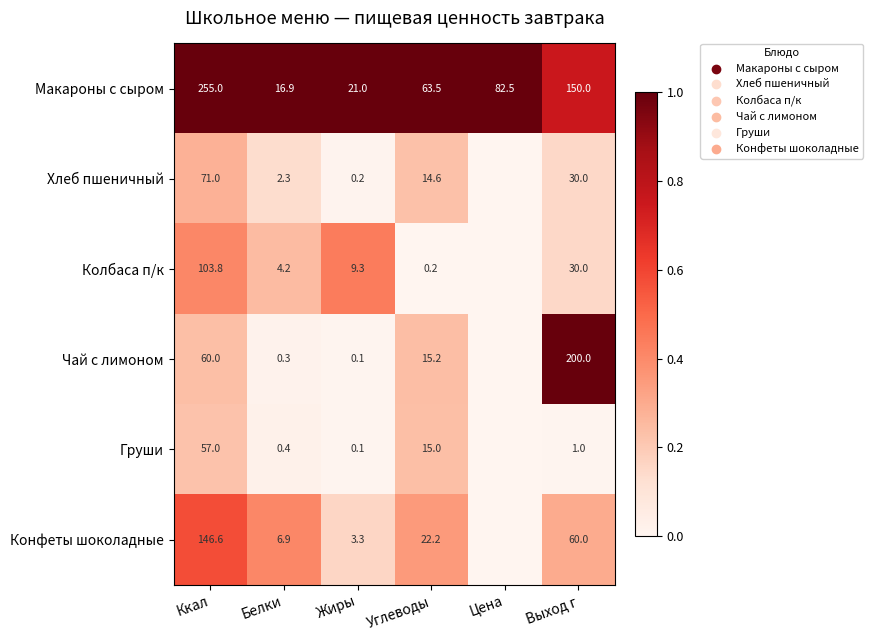

The Макароны с сыром series shows 255.0 at Ккал. True or false?

True